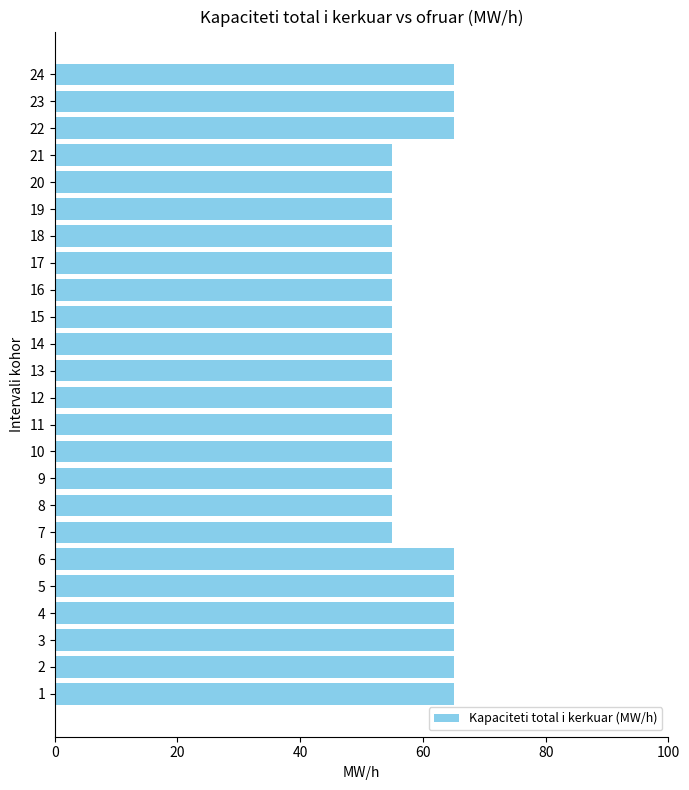

Reading bottom to top, what are all the values shown in this chart?

1=65	2=65	3=65	4=65	5=65	6=65	7=55	8=55	9=55	10=55	11=55	12=55	13=55	14=55	15=55	16=55	17=55	18=55	19=55	20=55	21=55	22=65	23=65	24=65